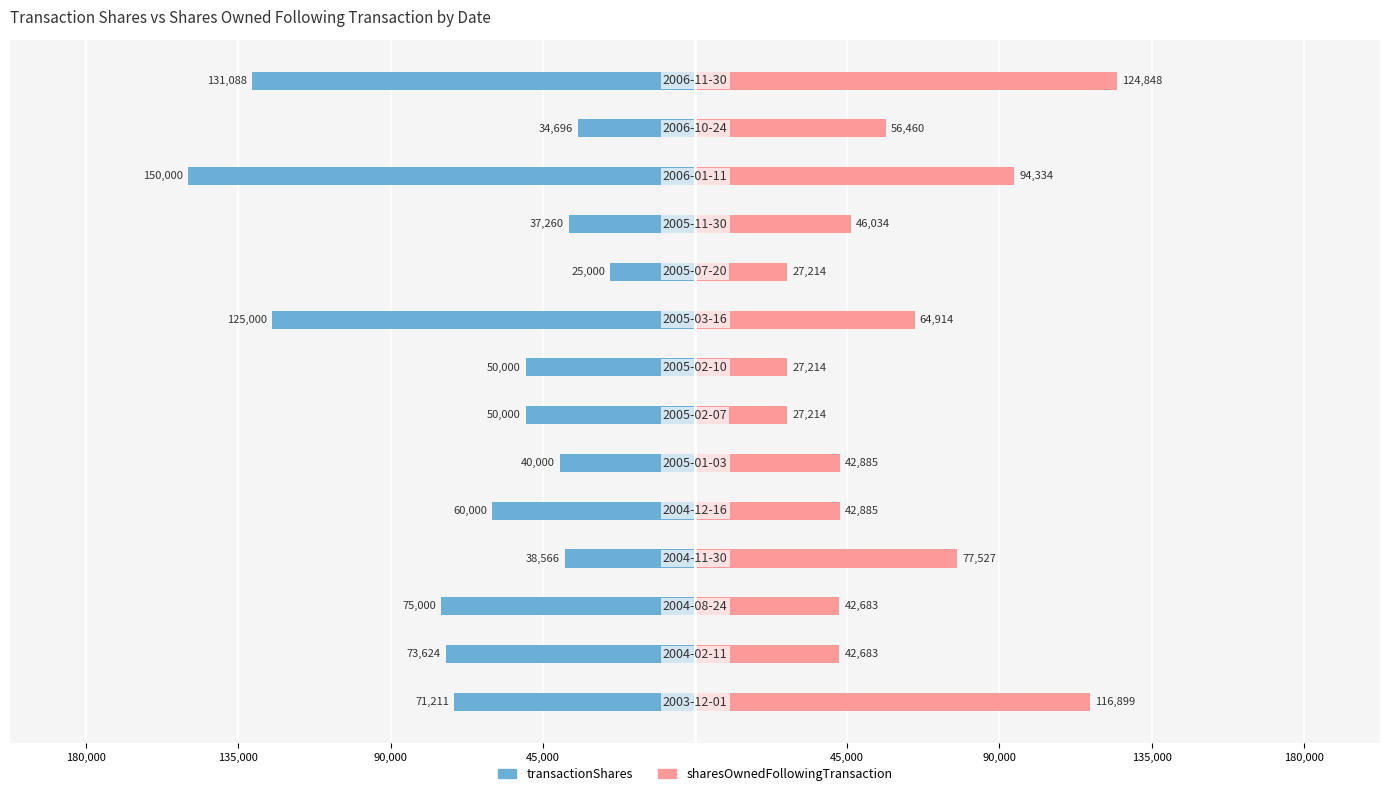

What are all the series names shown in the legend?

transactionShares, sharesOwnedFollowingTransaction